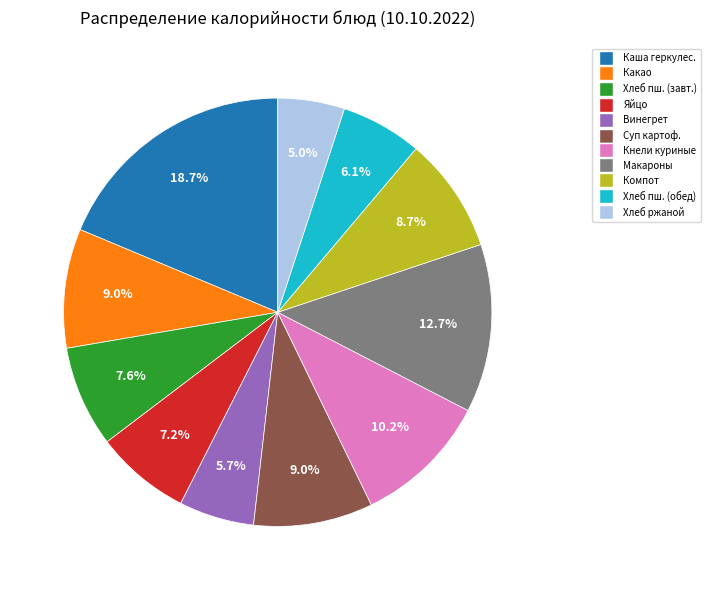

Is there a majority slice in this chart?

No